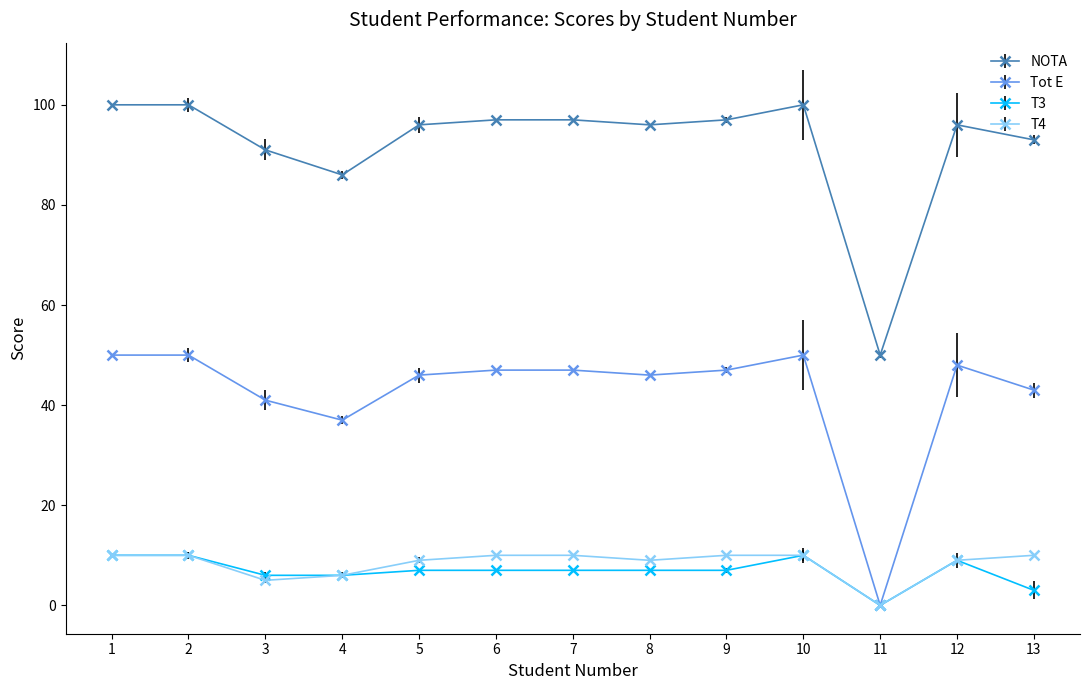

At which category does NOTA reach its first local valley?

4